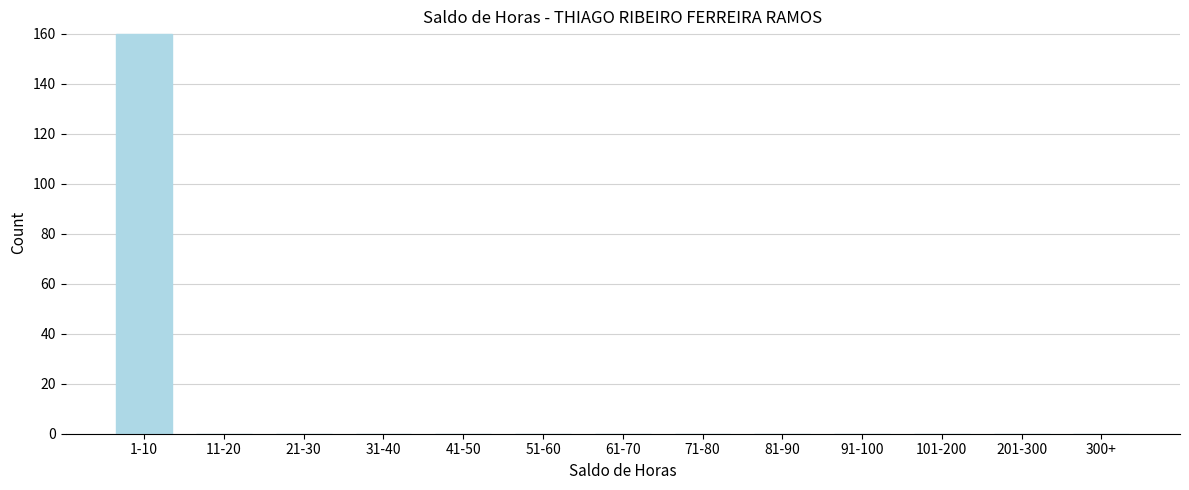

Reading right to left, list all the values displayed in this chart.

300+=0	201-300=0	101-200=0	91-100=0	81-90=0	71-80=0	61-70=0	51-60=0	41-50=0	31-40=0	21-30=0	11-20=0	1-10=160